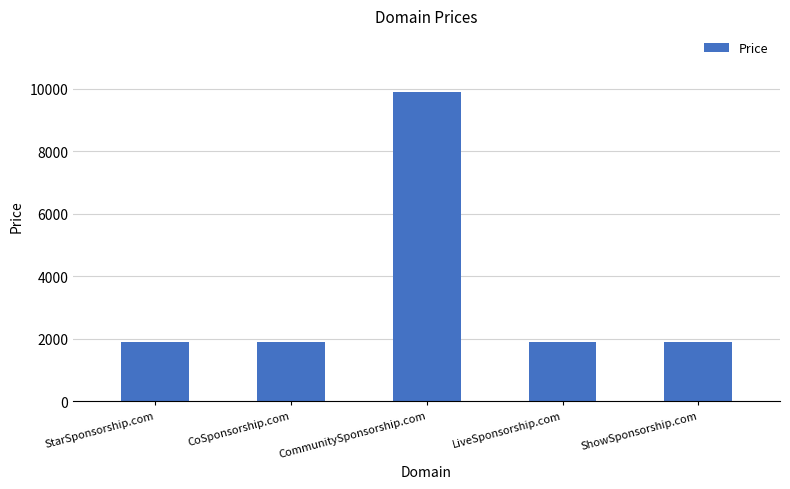

What is the sum of the values at StarSponsorship.com and ShowSponsorship.com?

3776